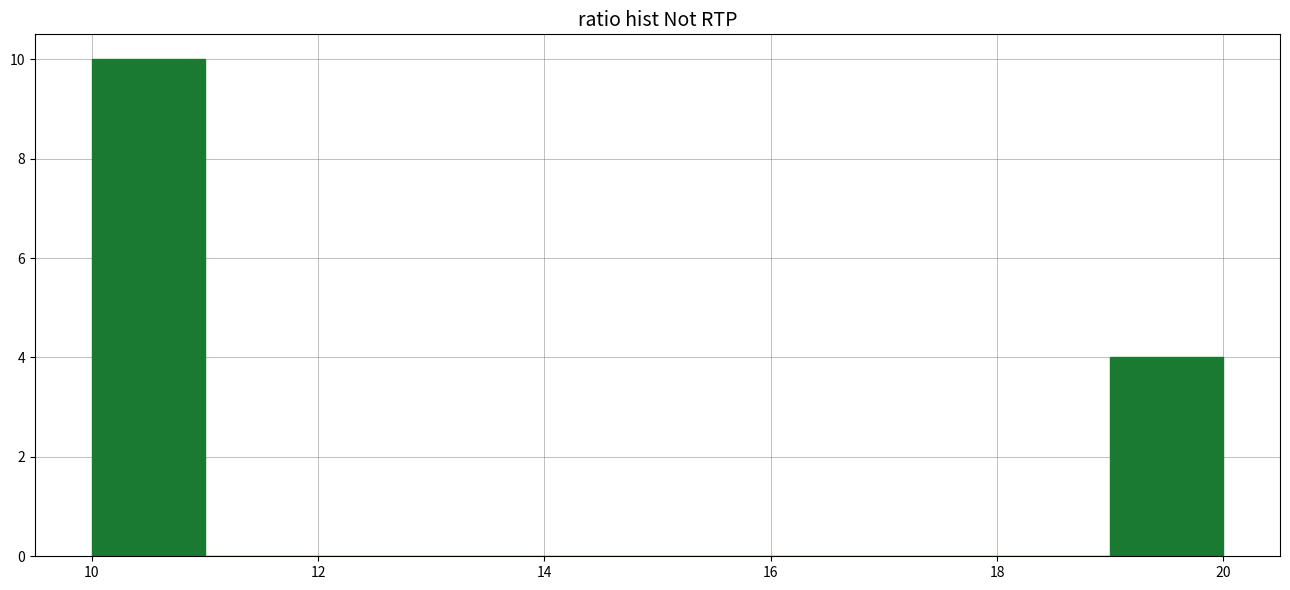

What is the height of the bar covering 19 to 20 on the x-axis? The values are not printed on the chart, so give them approximately, as read against the axis.

4